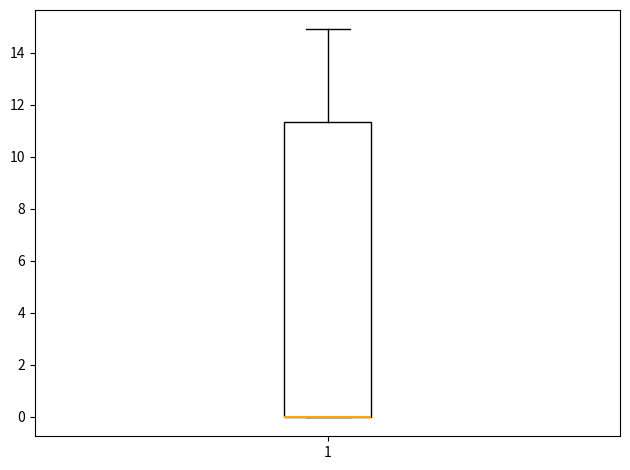

Read this box plot against the y-axis: the position of the median line, the range covered by the box, and the ends of both whiskers. The values are not printed on the chart, so give them approximately, as read against the axis.

median 0.0 (drawn on the box's lower edge), box 0.0 to 11.4, whiskers 0.0 to 14.8